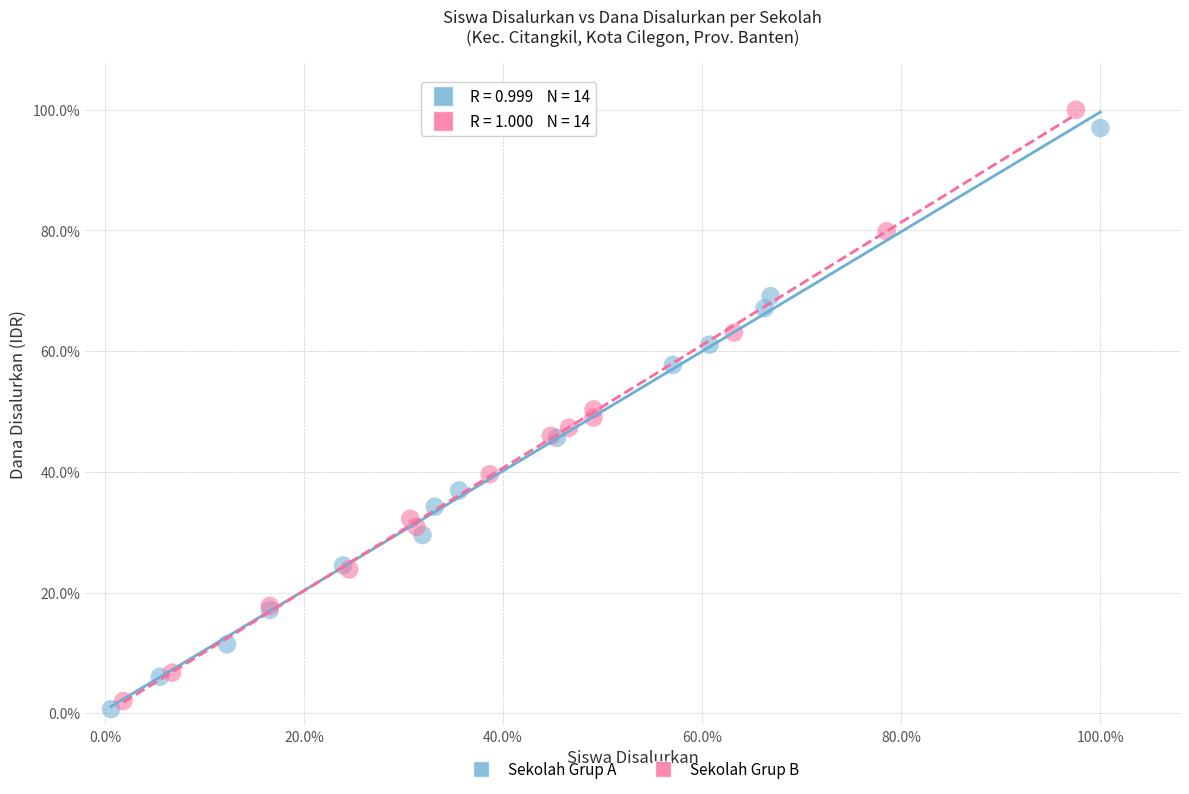

Which series contains the lowest Y value?

Sekolah Grup A